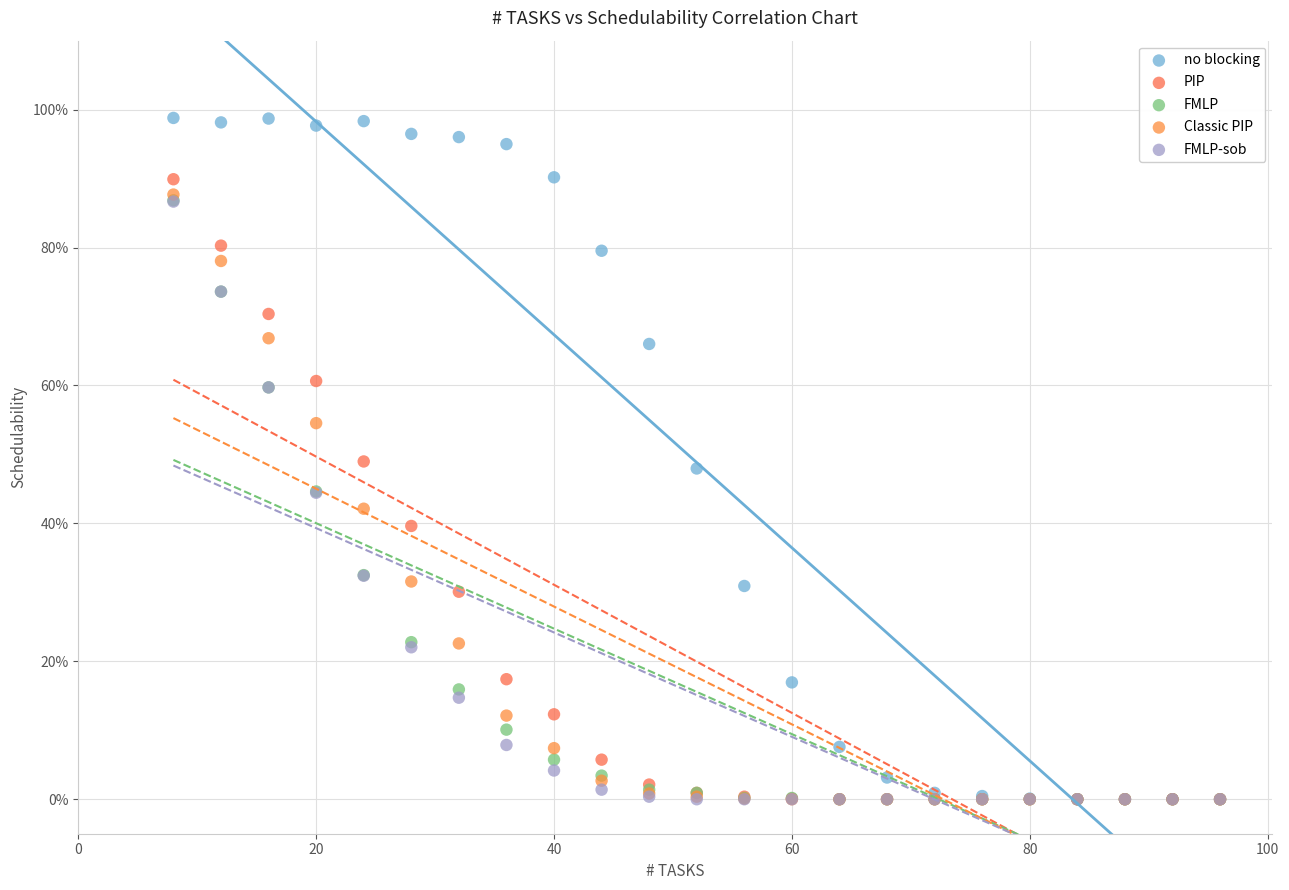

What are all the series names shown in the legend?

no blocking, PIP, FMLP, Classic PIP, FMLP-sob